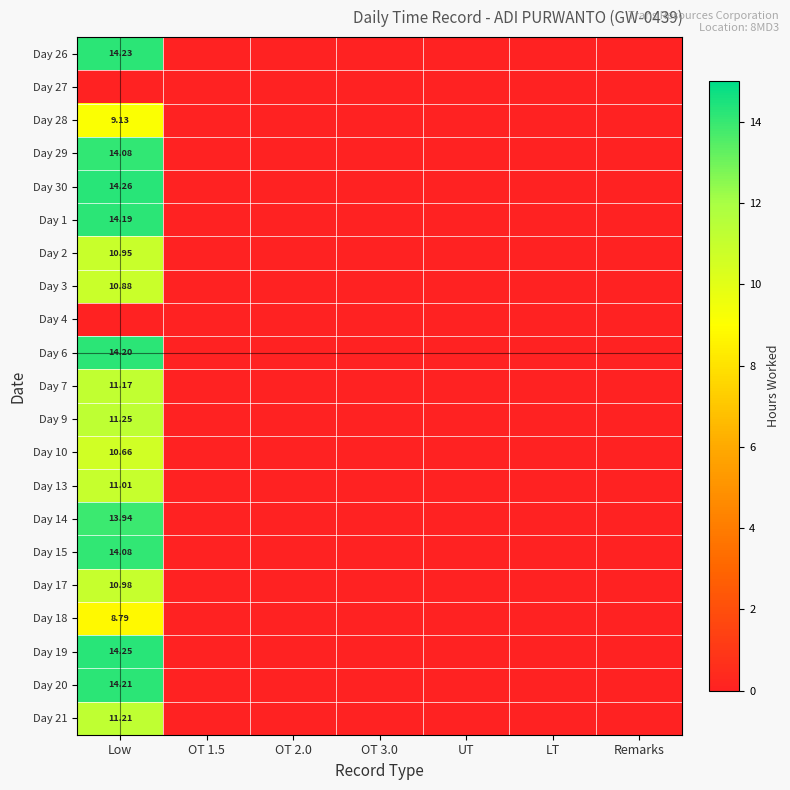

How many values in the Day 7 series exceed 0?

1